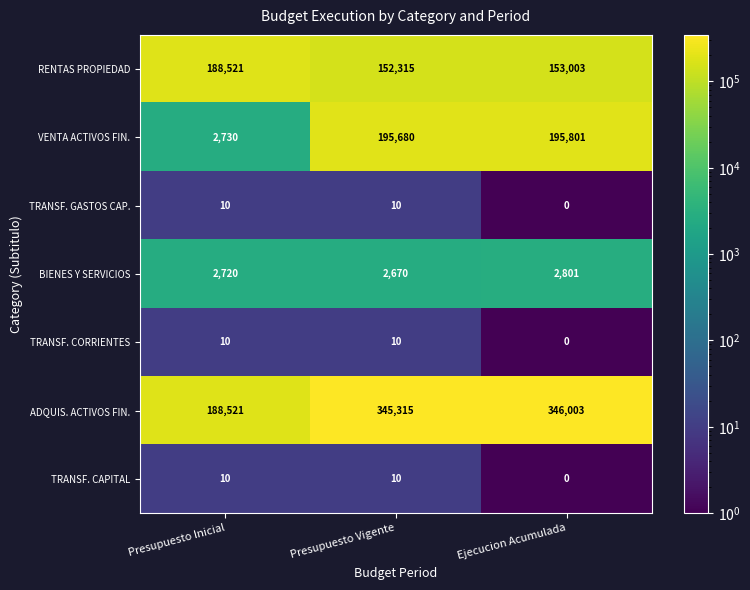

What is the total value across all series at Presupuesto Vigente?

696010